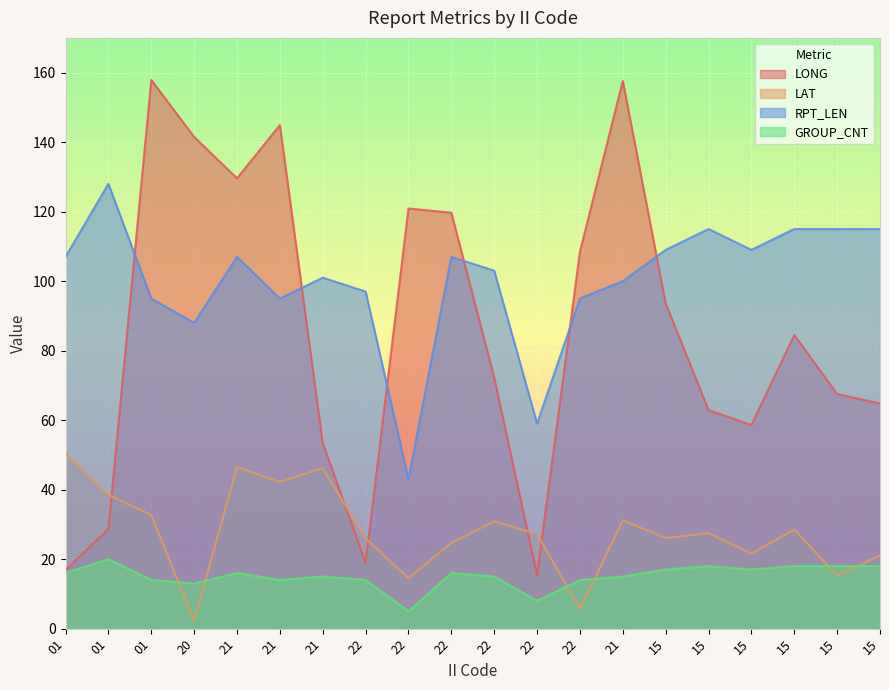

True or false: LONG and RPT_LEN intersect in this chart.

True